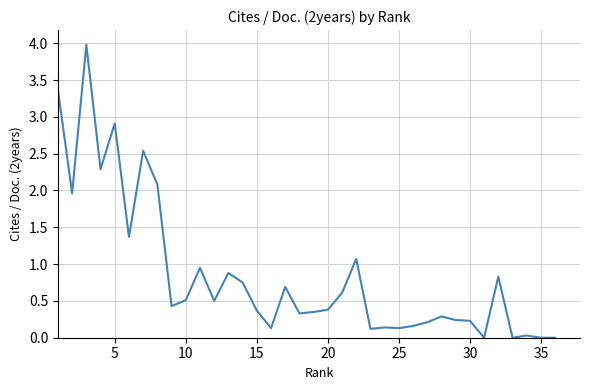

What is the difference between the maximum and minimum values?

4.0